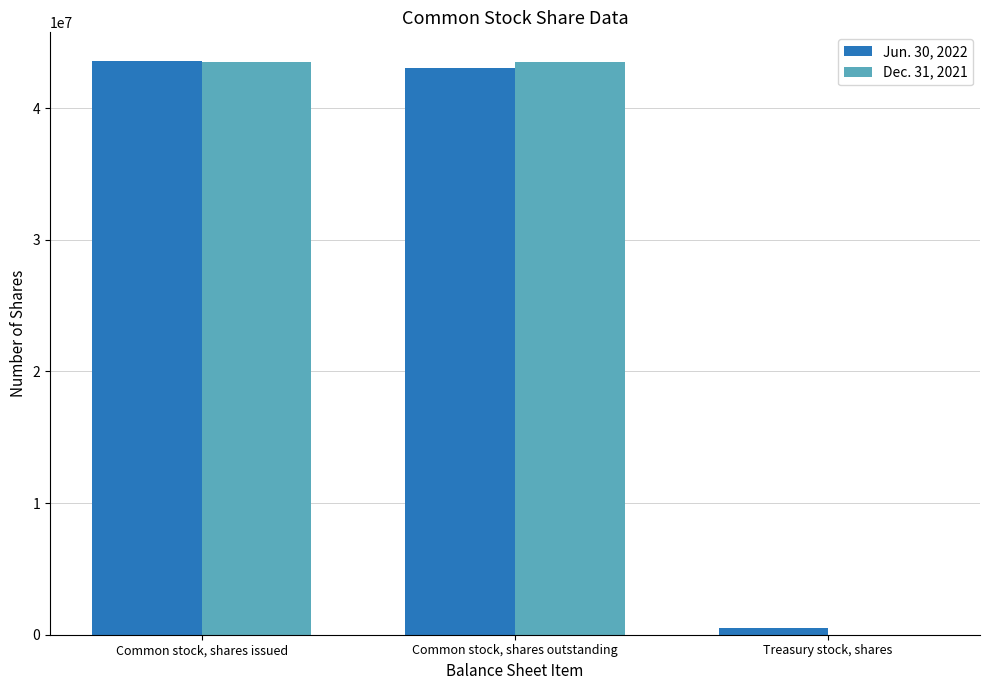

What is the total value across all series at Common stock, shares outstanding?

86518164